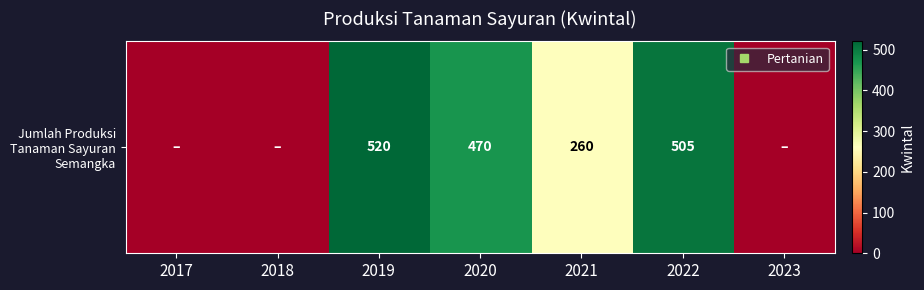

Which has a higher value, 2019 or 2022?

2019